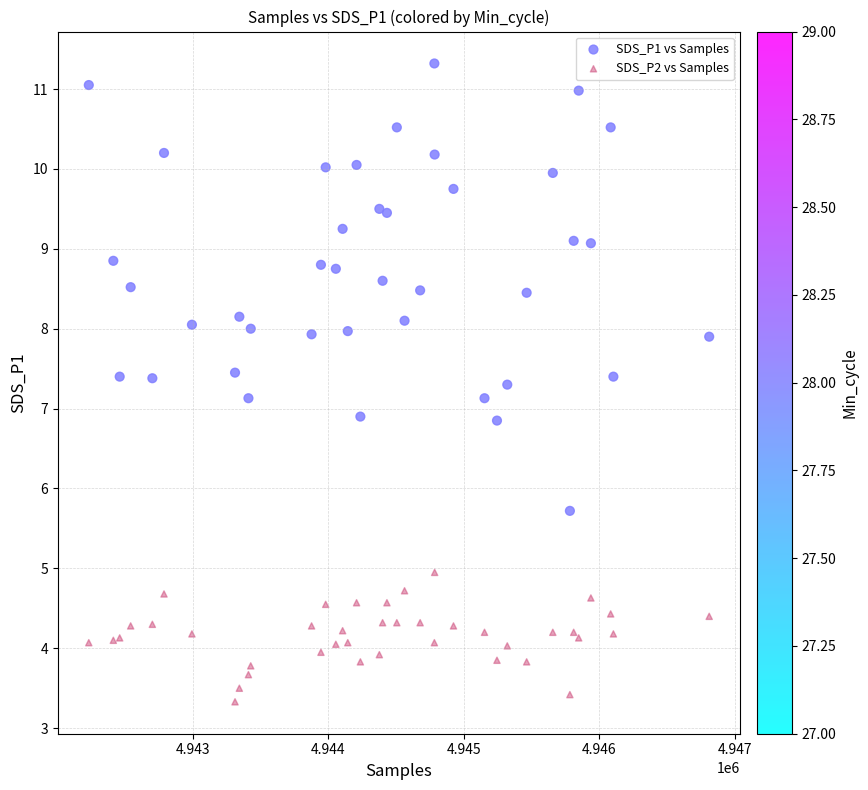

What are all the series names shown in the legend?

SDS_P1 vs Samples, SDS_P2 vs Samples